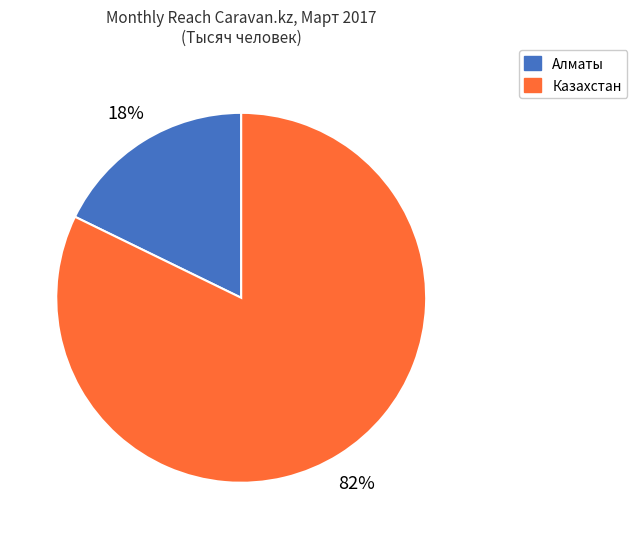

Which slice is the smallest?

Алматы